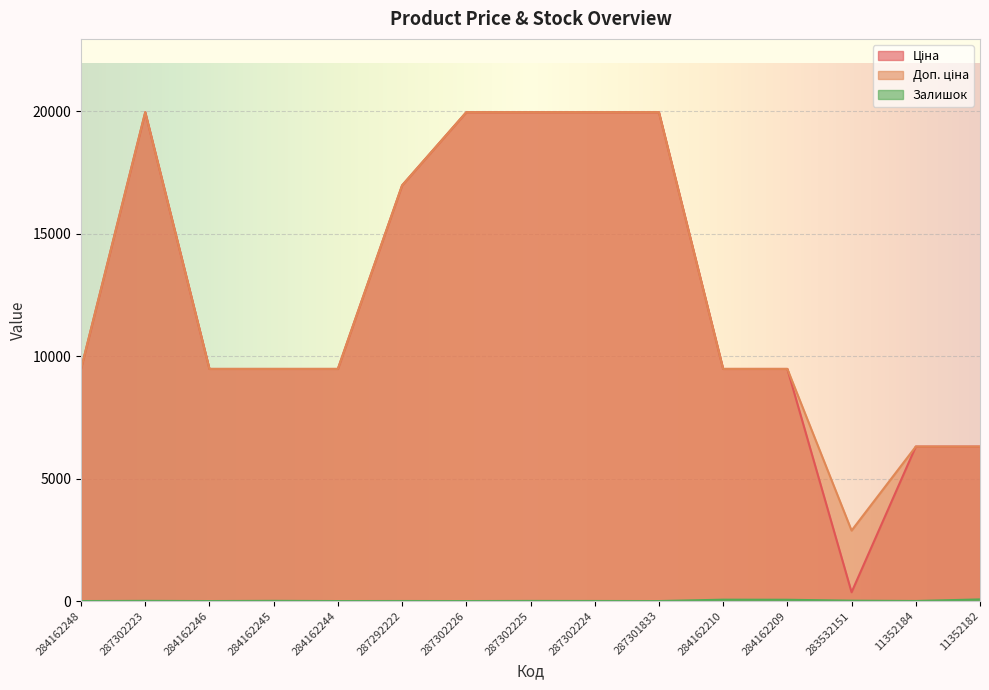

How many distinct data groups are displayed?

3